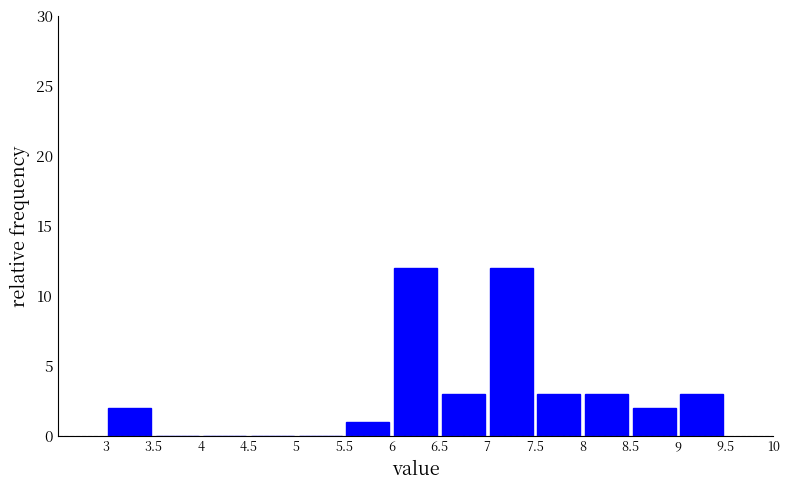

Reading left to right, list every bar in this chart as the range it spans on the x-axis followed by its height. The values are not printed on the chart, so give them approximately, as read against the axis.

3 to 3.5: 2
3.5 to 4: 0
4 to 4.5: 0
4.5 to 5: 0
5 to 5.5: 0
5.5 to 6: 1
6 to 6.5: 12
6.5 to 7: 3
7 to 7.5: 12
7.5 to 8: 3
8 to 8.5: 3
8.5 to 9: 2
9 to 9.5: 3